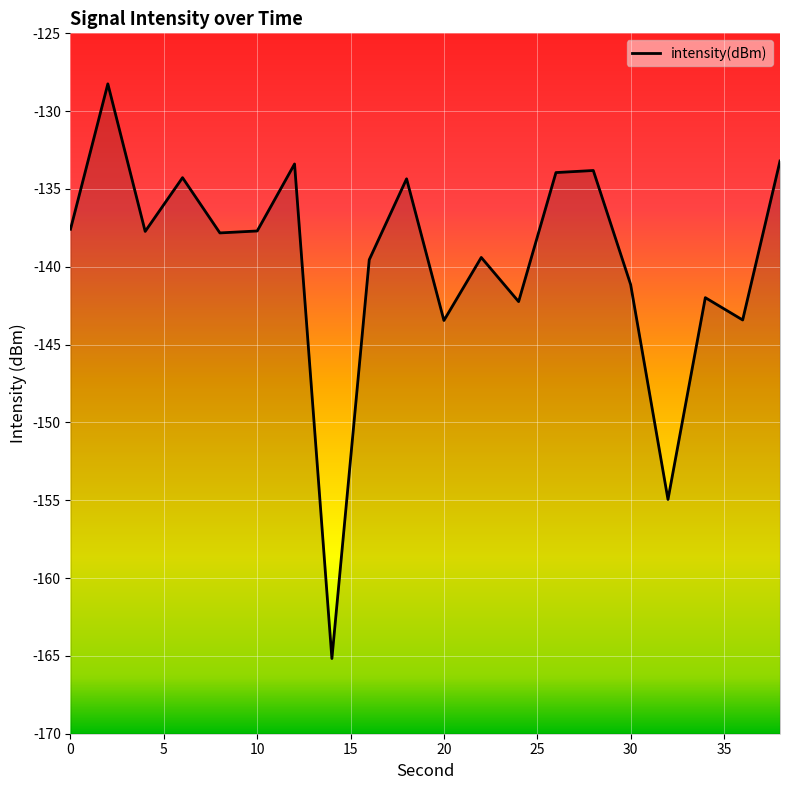

What is the value of the 9th point from the left?

-139.5